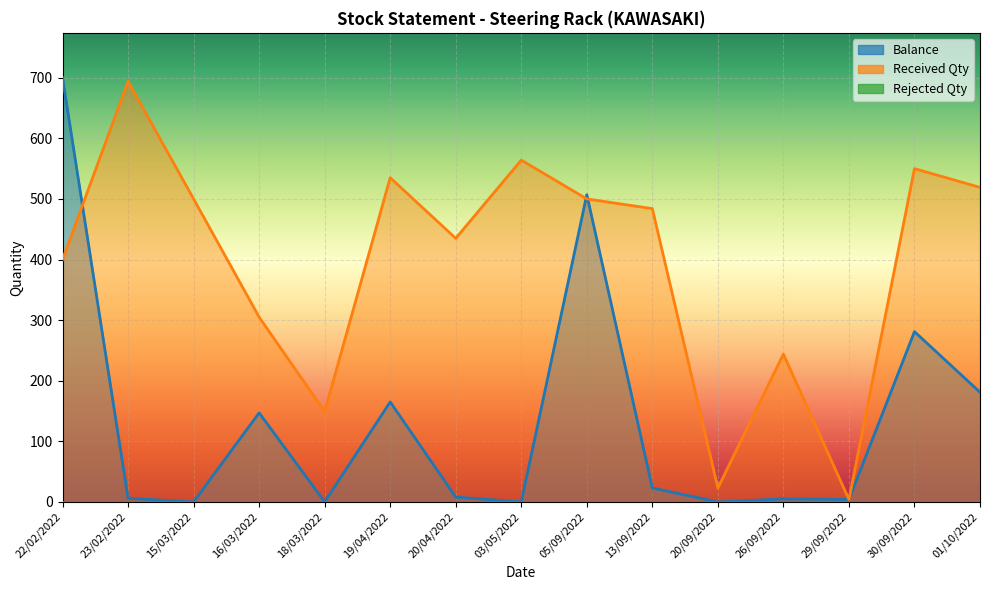

What is the minimum value for Received Qty?

4